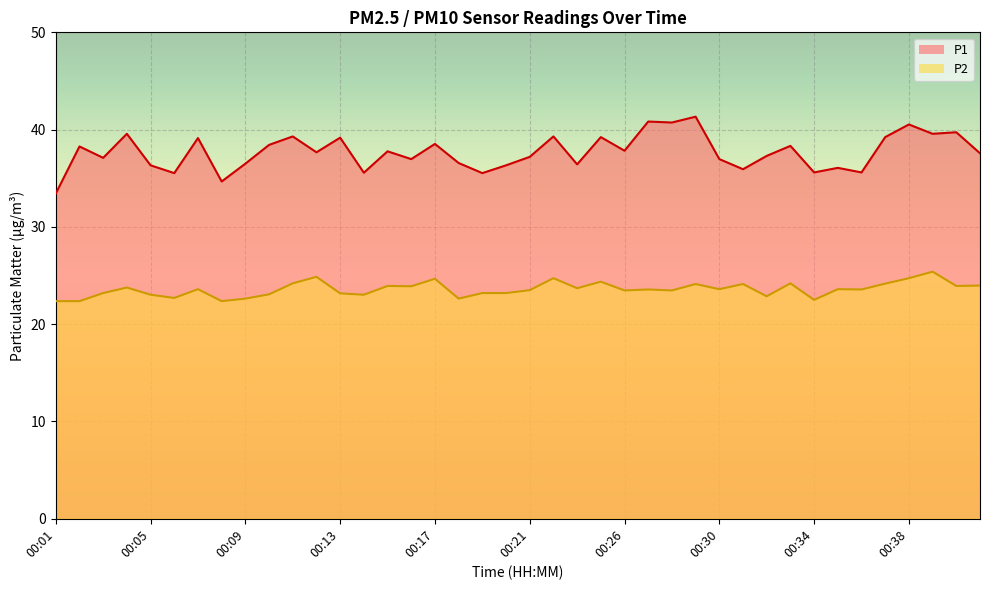

At which label is P1 closest to 37?

00:16